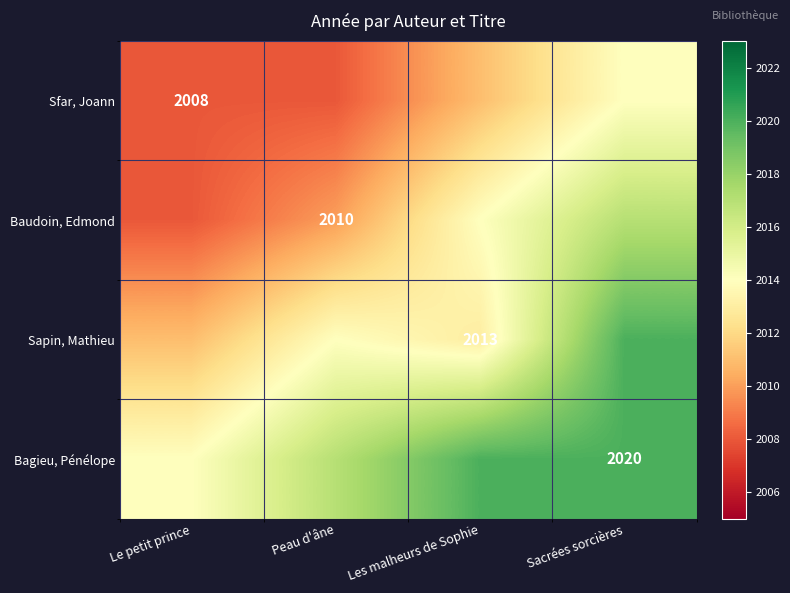

Is it true that Sfar, Joann equals 3612 at Le petit prince?

False